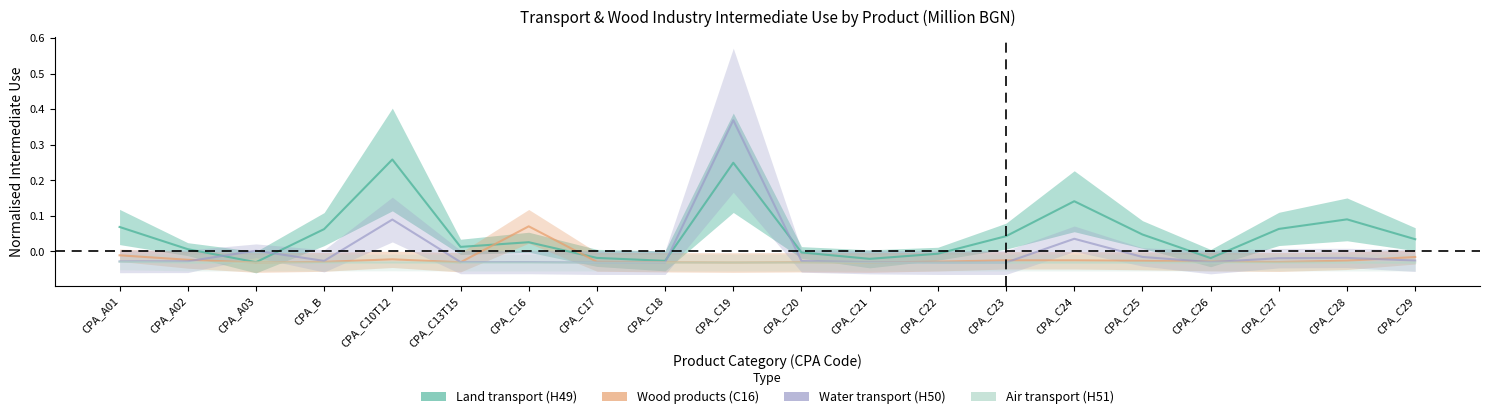

What is the difference between the second highest and minimum values in the Land transport (H49) series?

0.3